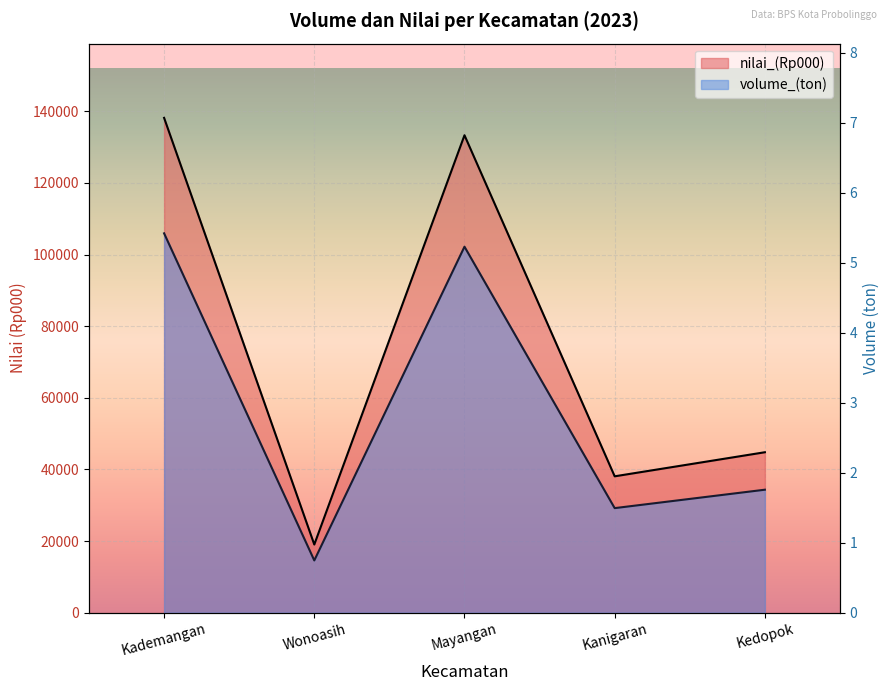

What is the maximum value shown in the chart?

138190.6